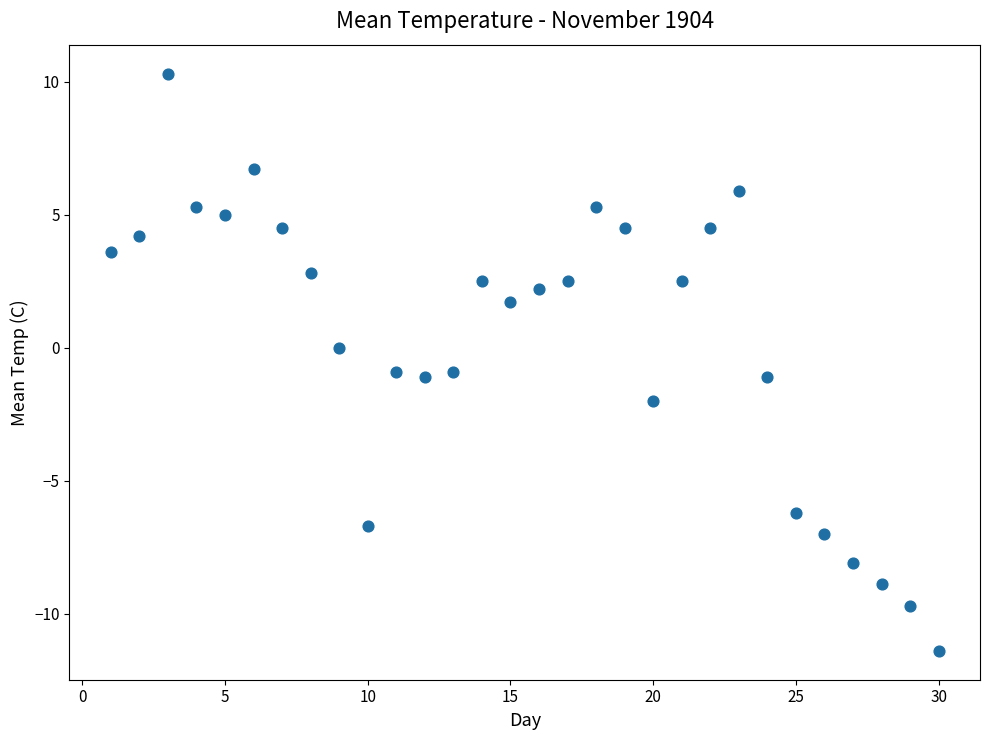

What is the range of Y values (max minus min)?

21.7